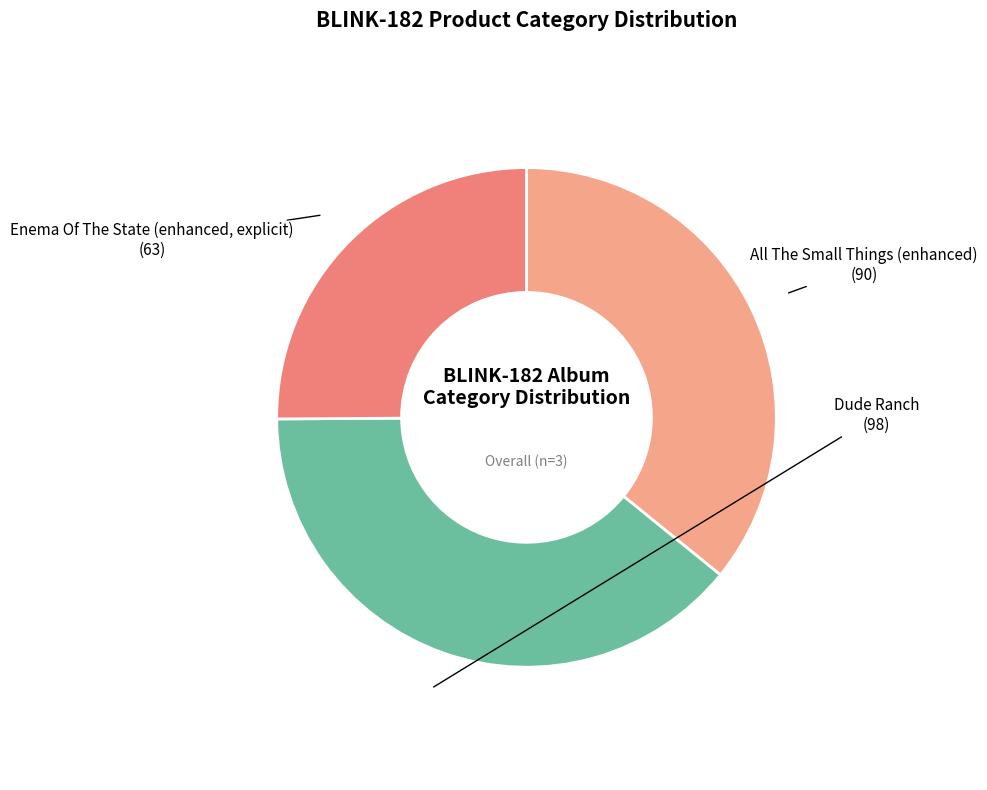

Count the number of slices in the pie.

3